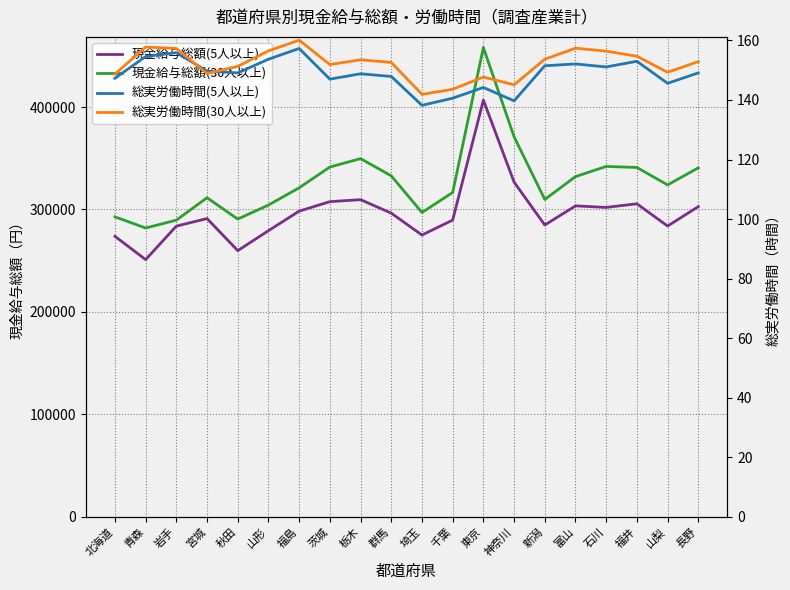

What is the greatest value displayed?

458192.0